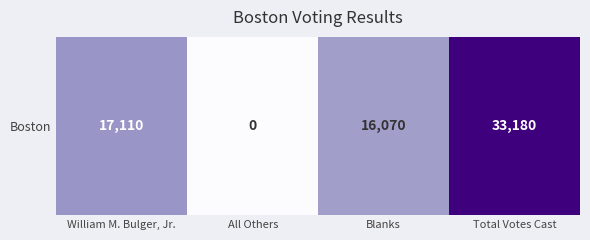

Approximately how many times larger is the value at William M. Bulger, Jr. compared to Total Votes Cast?

0.5